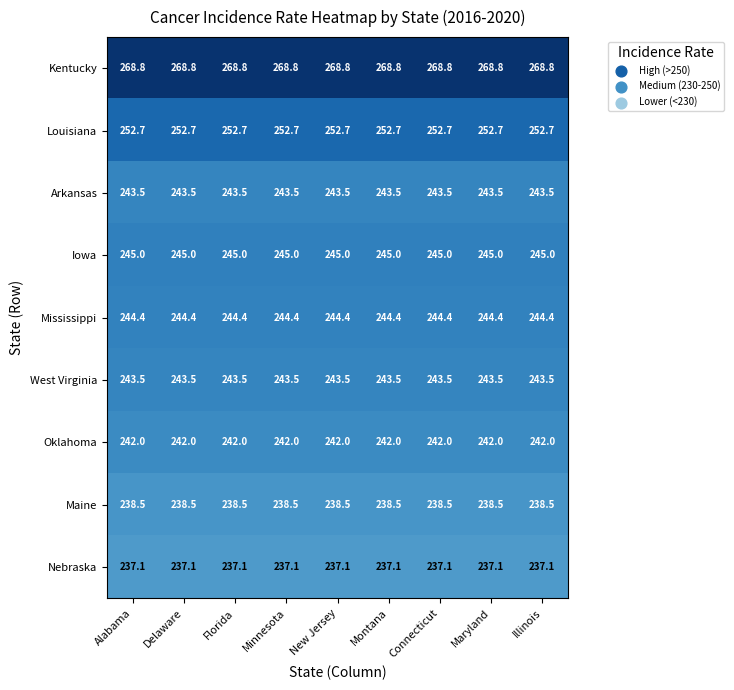

What is the total value across all series at Montana?

2215.5